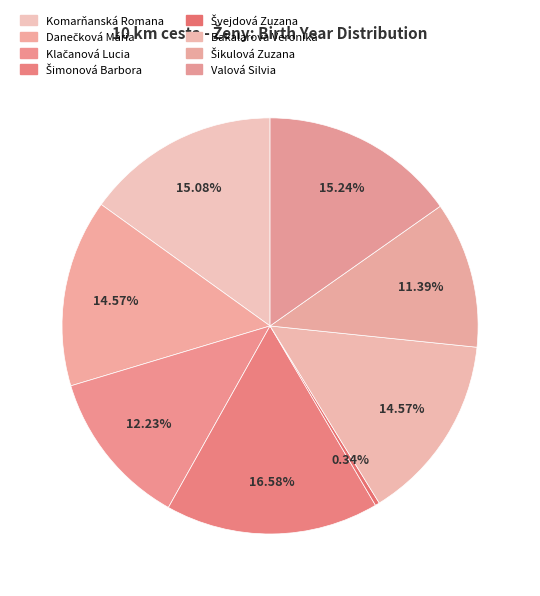

The Valová Silvia slice represents 7% of the pie. True or false?

False